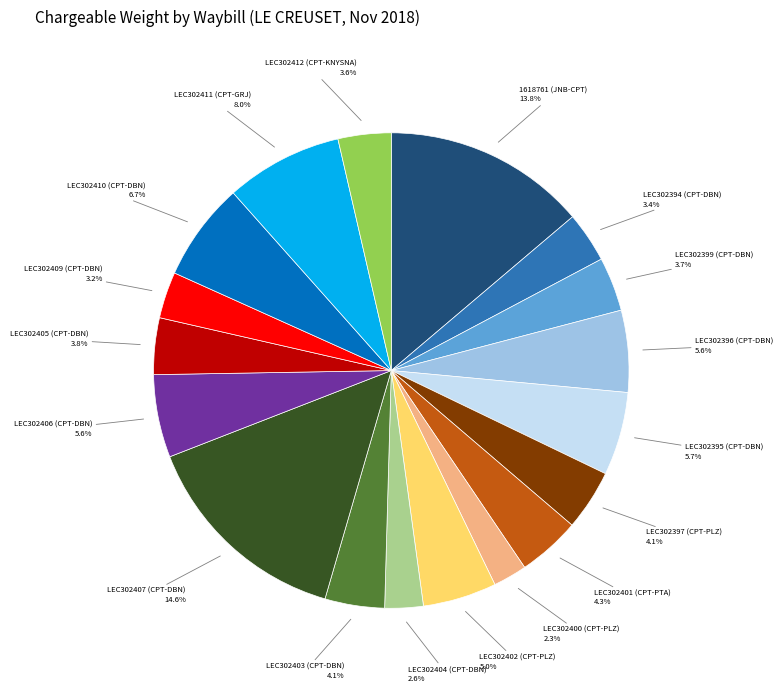

Does any single category account for the majority?

No